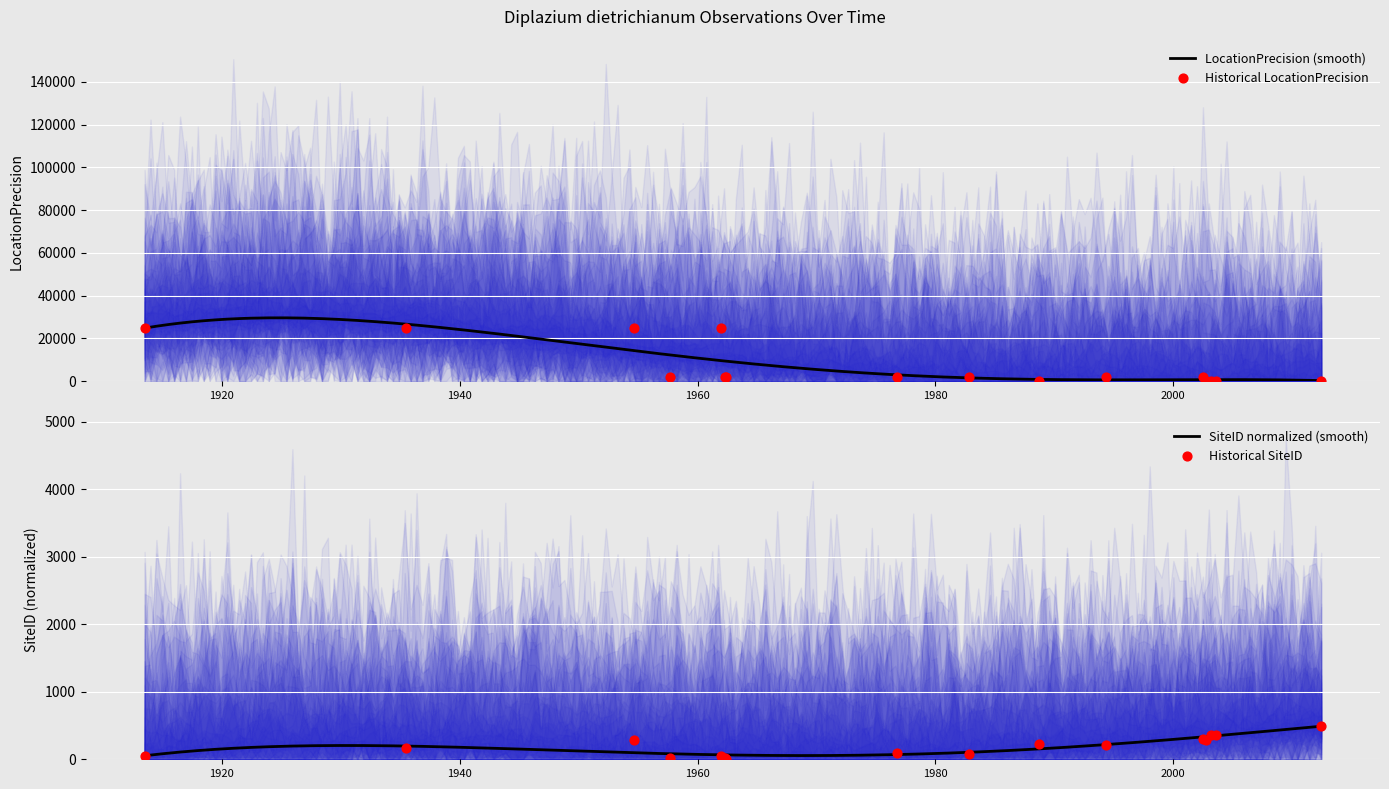

At which category is the sum across all series the highest?

1954-09-01